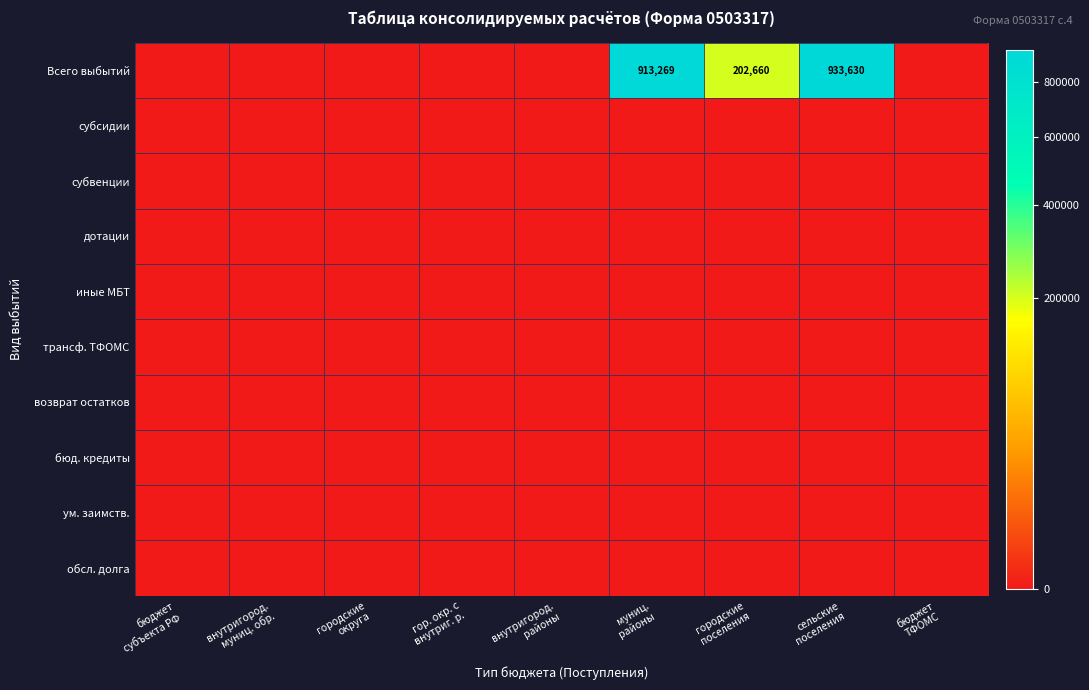

At which category does the chart reach its minimum across all series?

бюджет
субъекта РФ